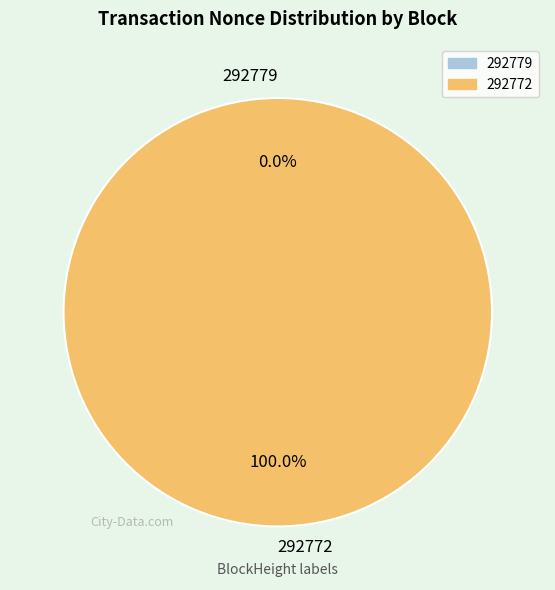

What is the largest slice in the pie chart?

292772